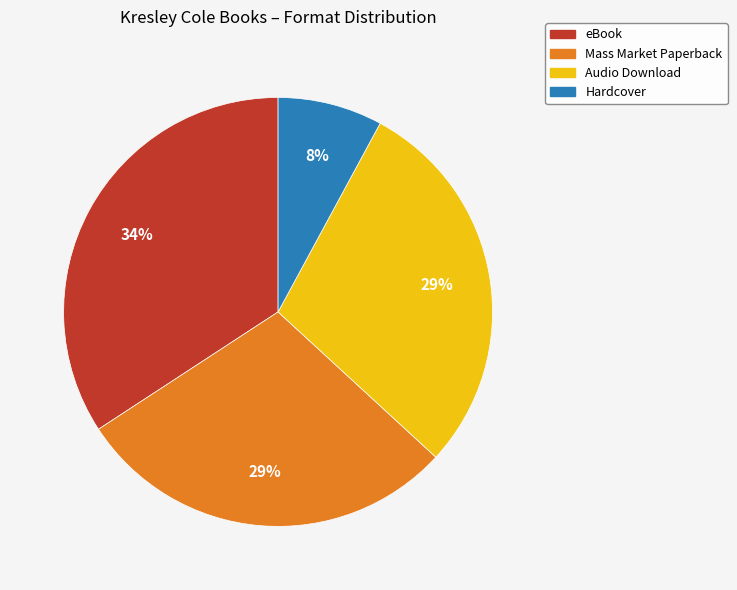

To the nearest percent, what is the difference between the largest and smallest slice percentages?

26%